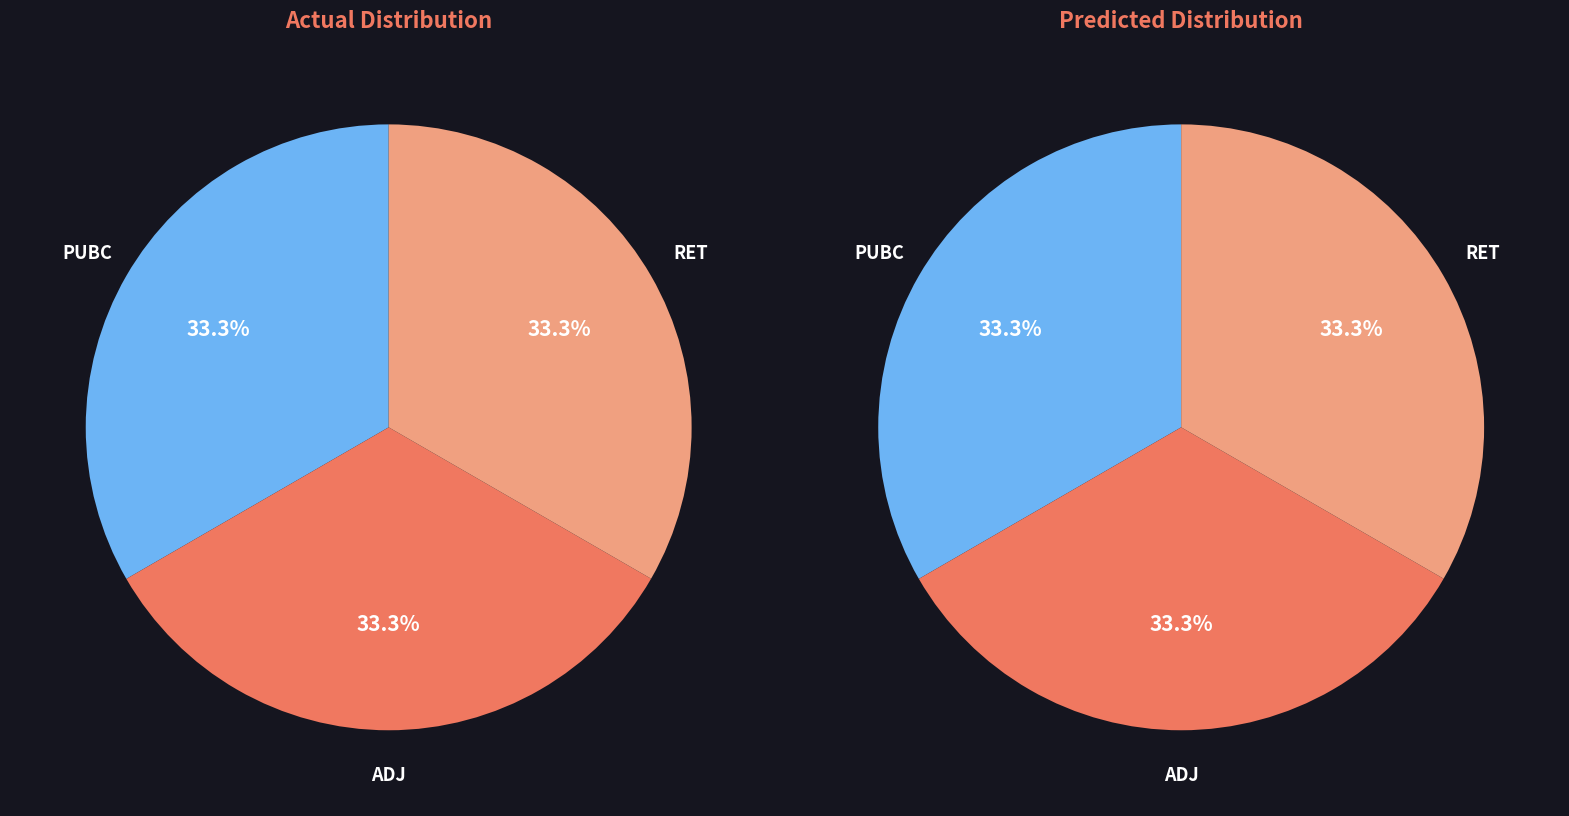

To the nearest percent, what percentage of the pie is RET?

33%